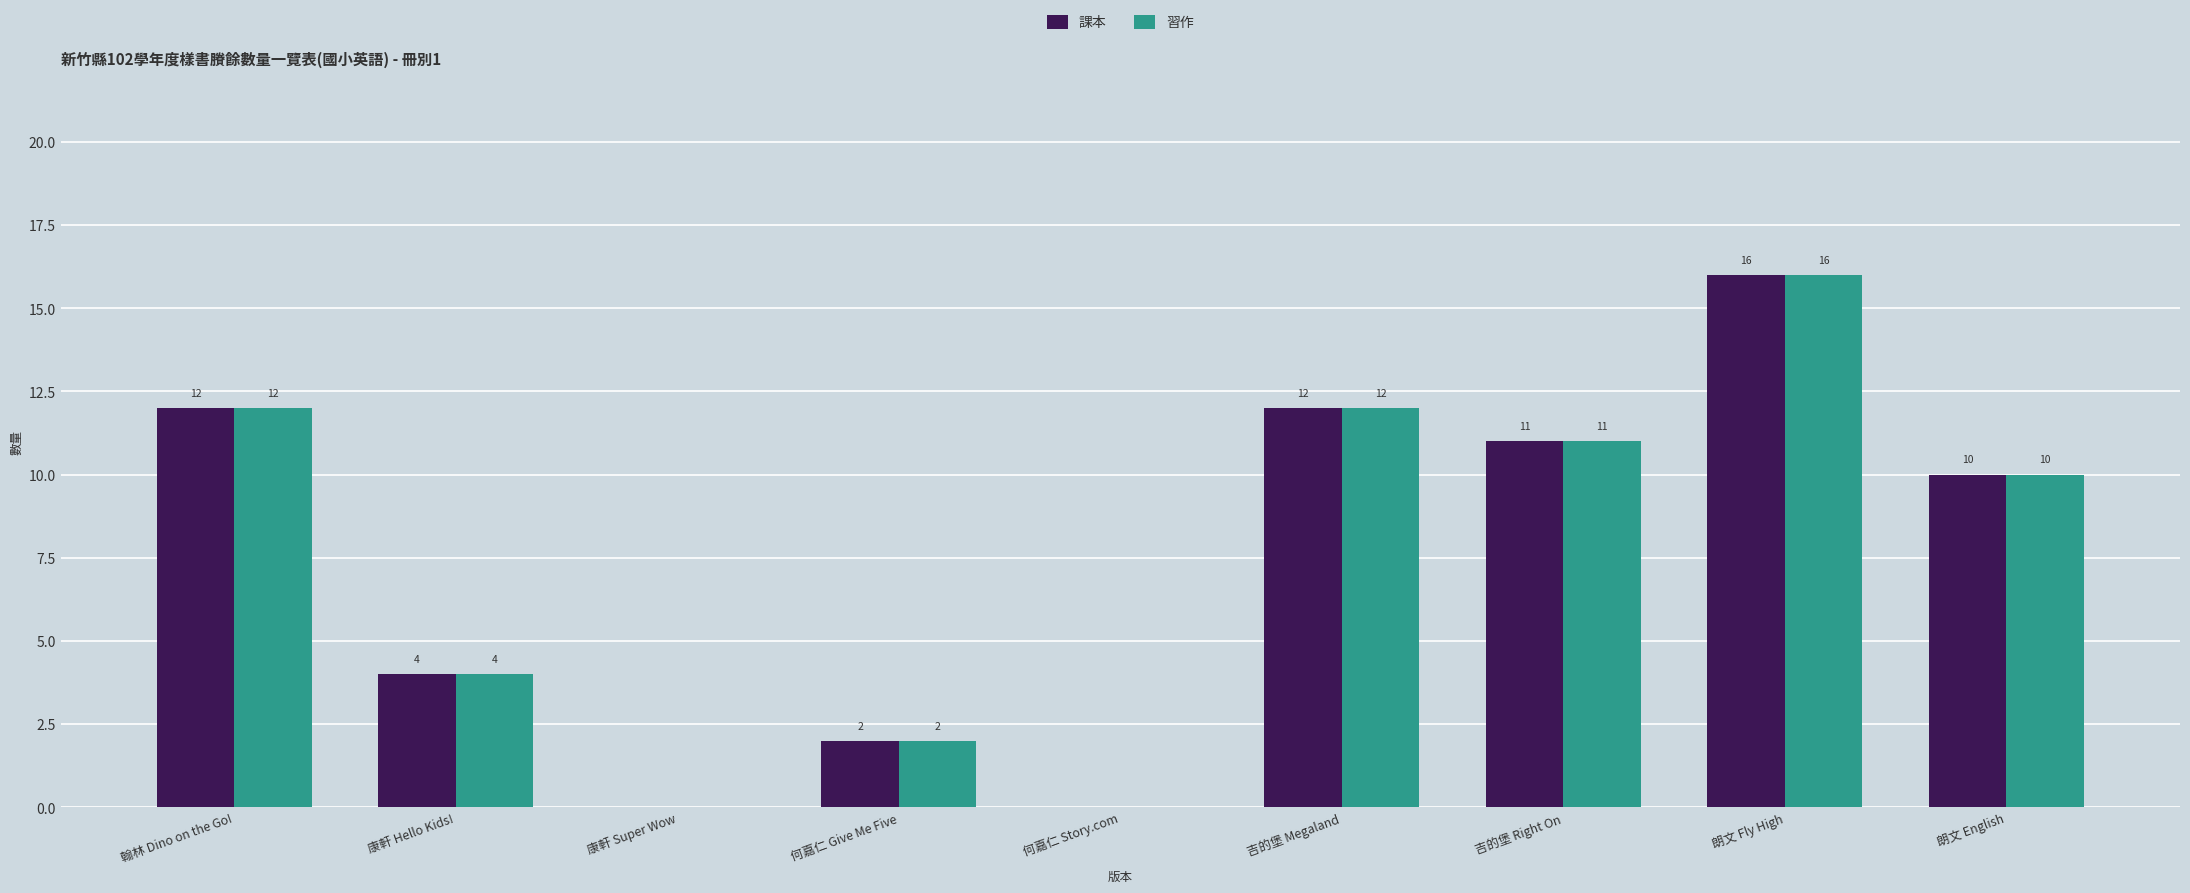

At which category is the sum across all series the highest?

朗文 Fly High